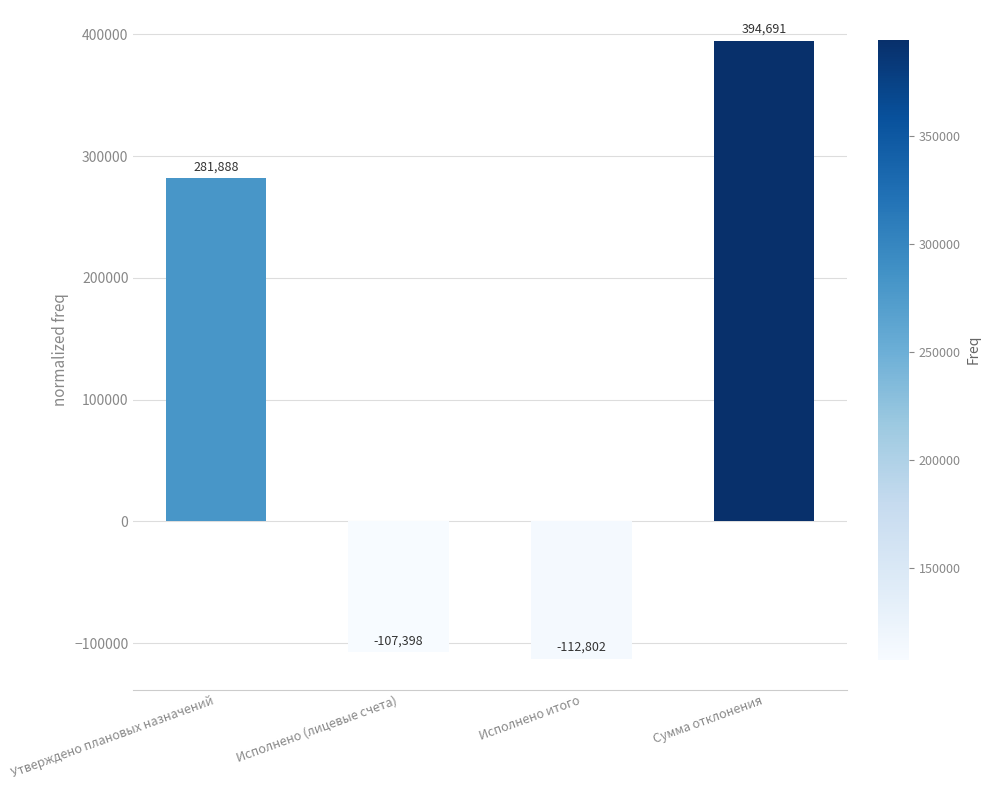

Count the number of values greater than 281888.

2